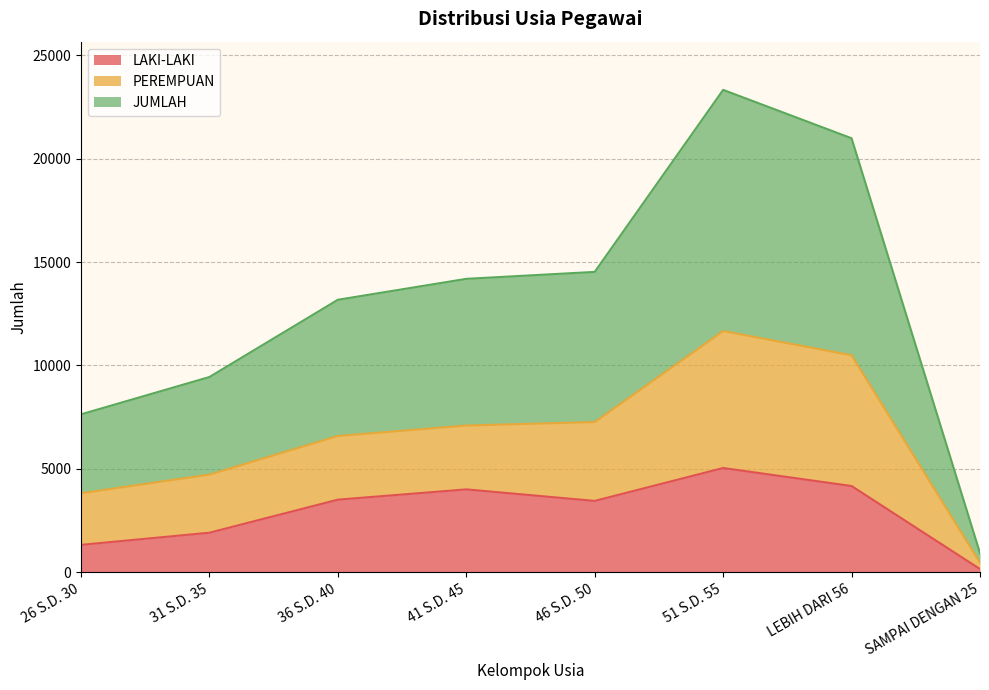

Does the chart display data point markers on the line(s)?

No